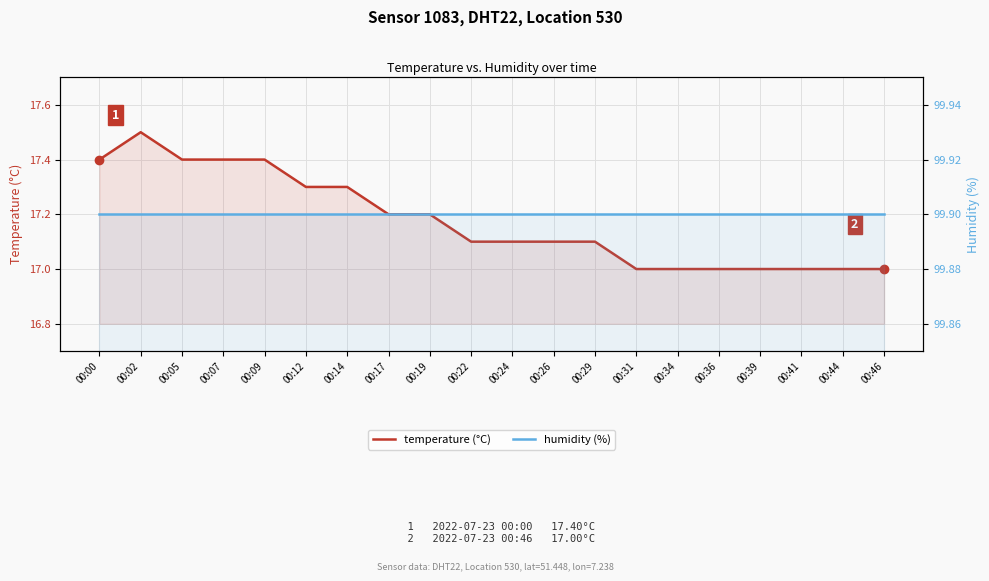

Which category has the lowest value across all series?

00:31